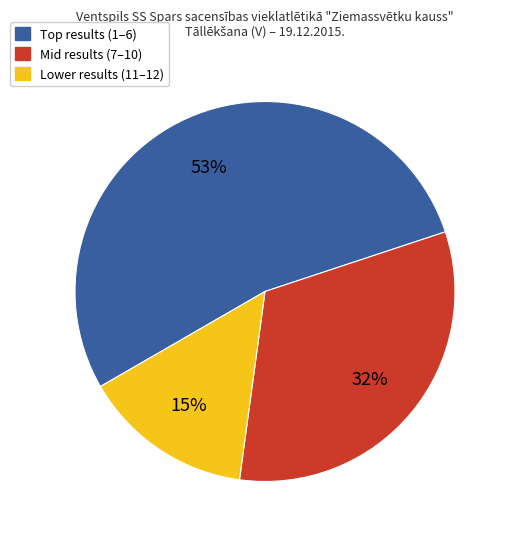

How many slices are in this pie chart?

3